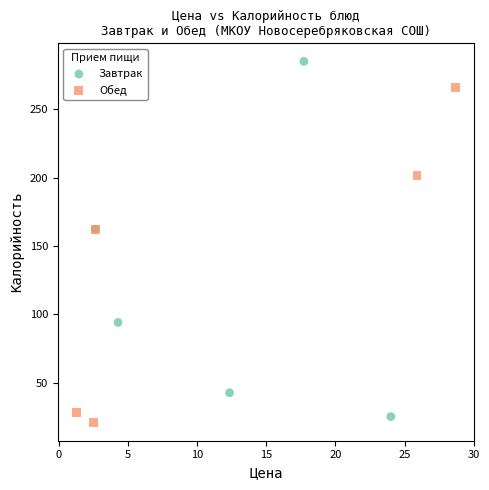

Which series contains the lowest Y value?

Обед